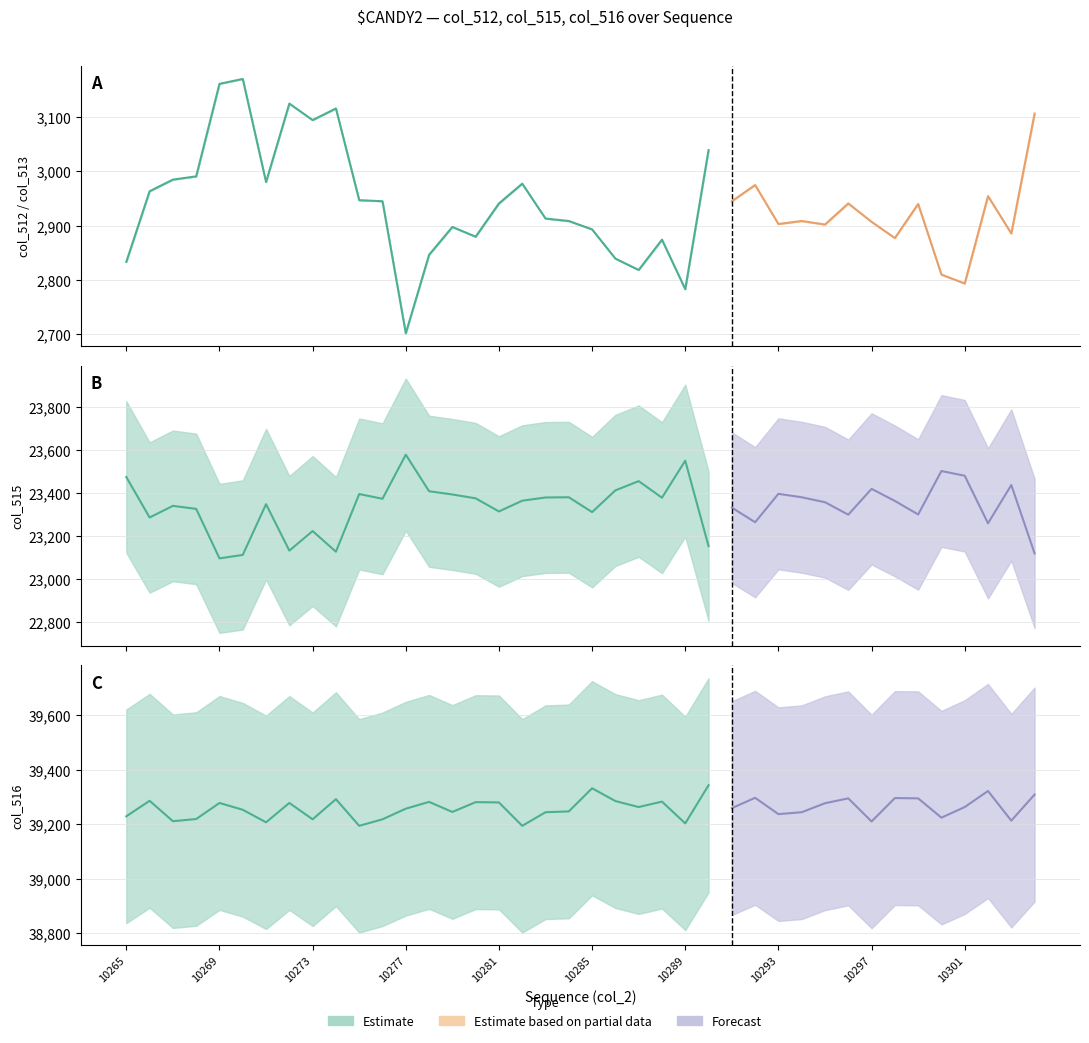

Which series has the widest spread of values?

col_515